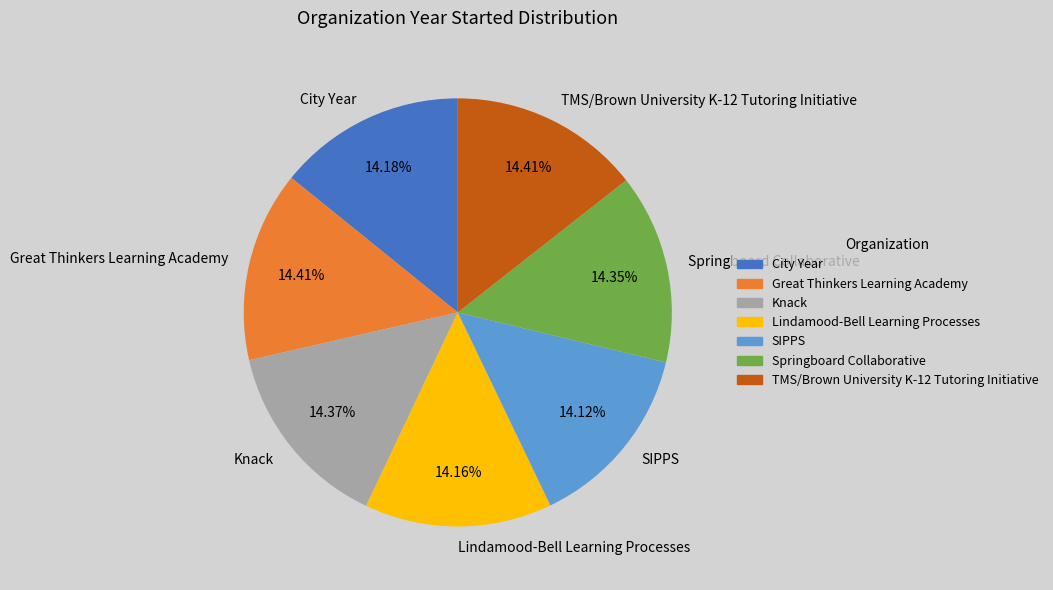

Count the number of slices in the pie.

7